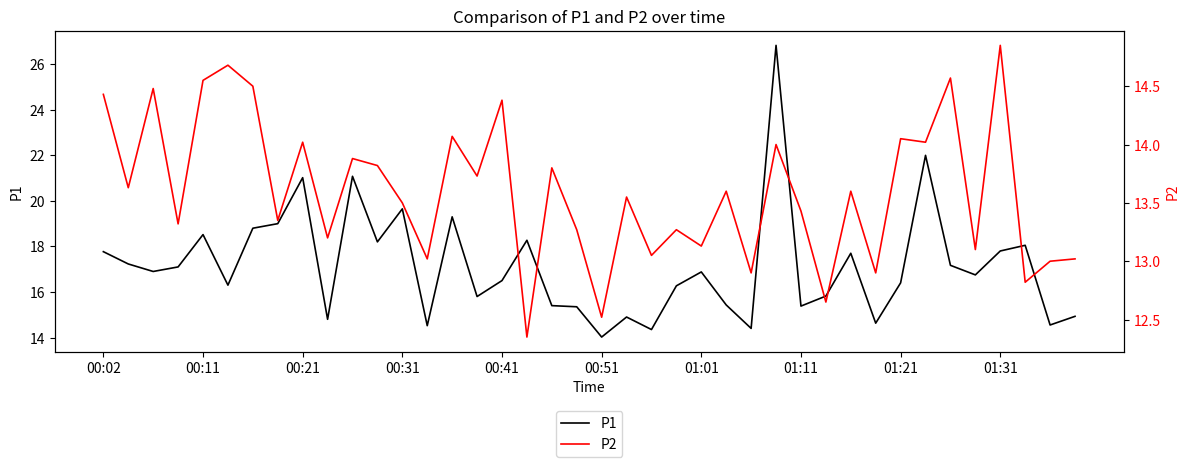

Is it true that P1 equals 10.3 at 01:11?

False